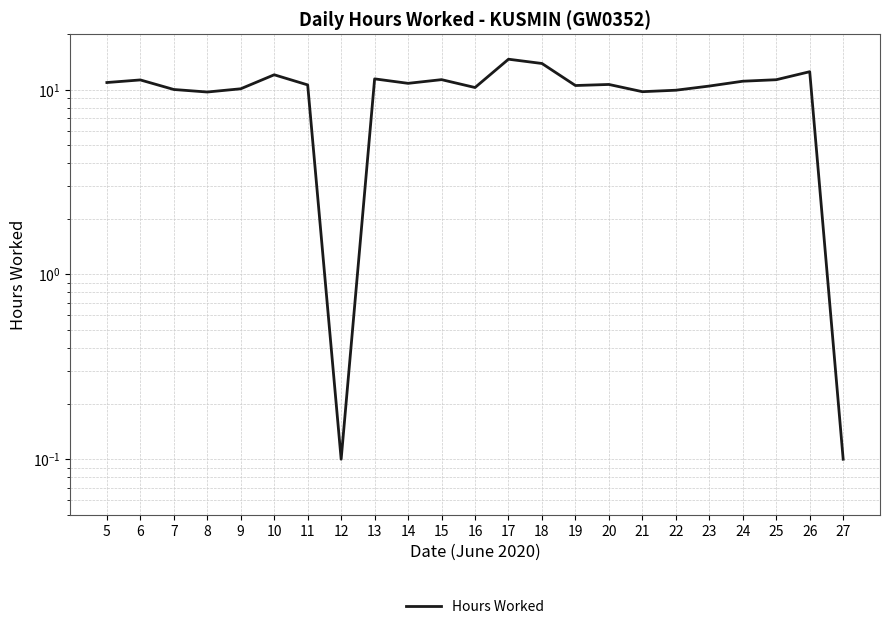

Where is the first local maximum?

6